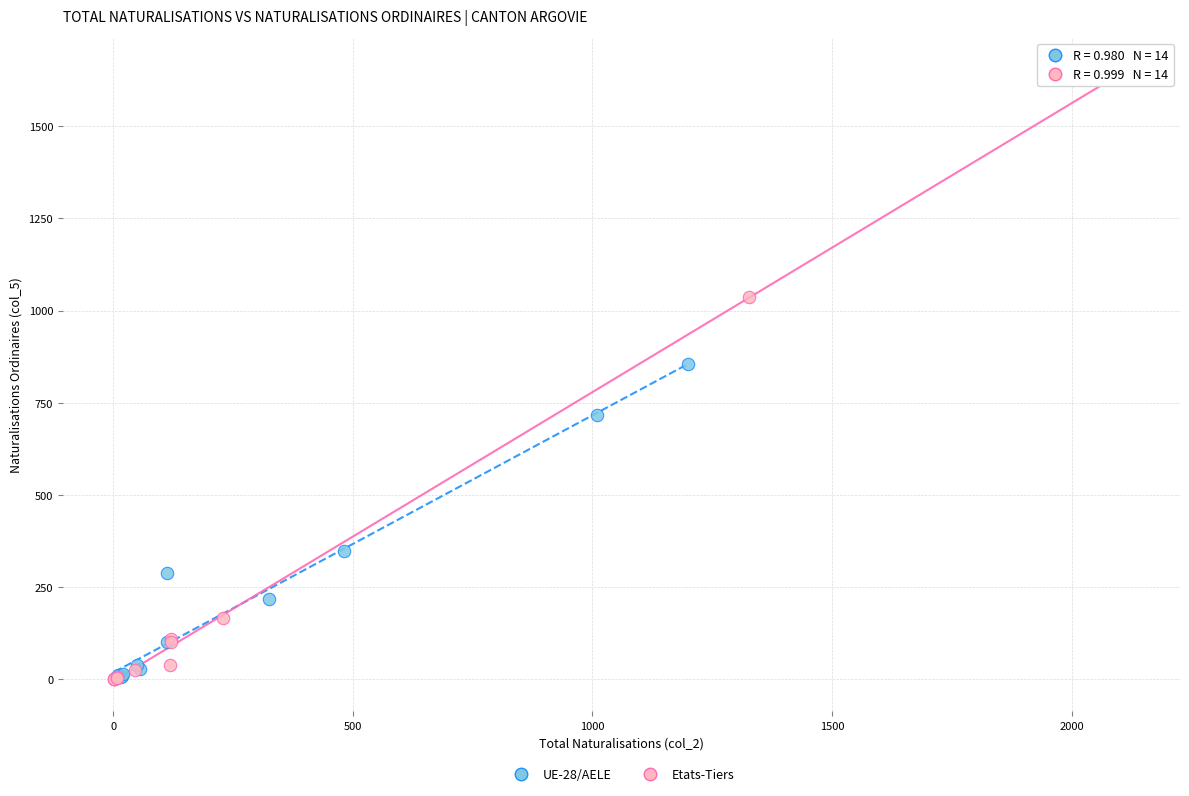

Which series contains the highest Y value?

Etats-Tiers